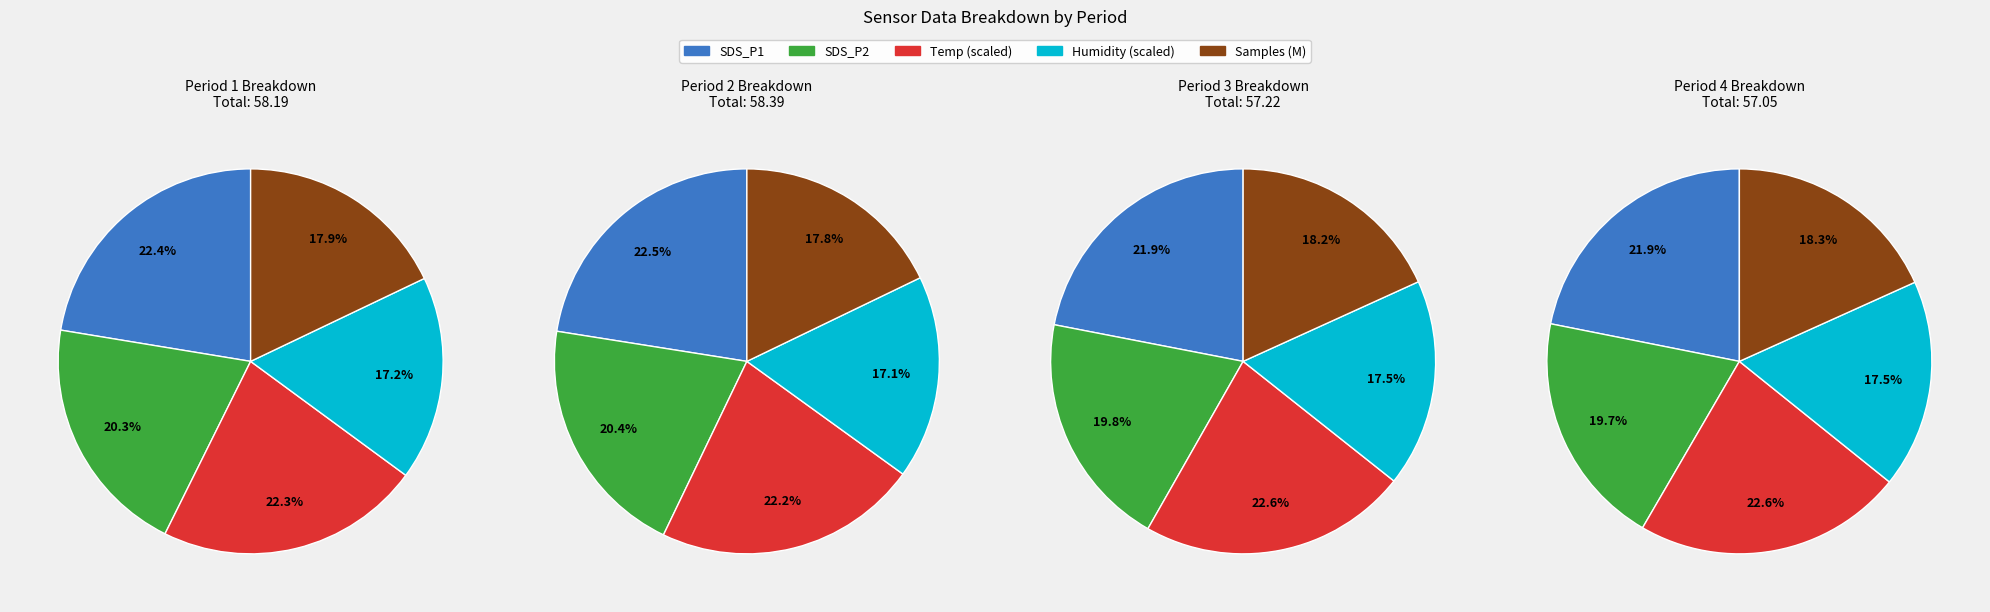

What portion of the pie excludes 26?

97.8%